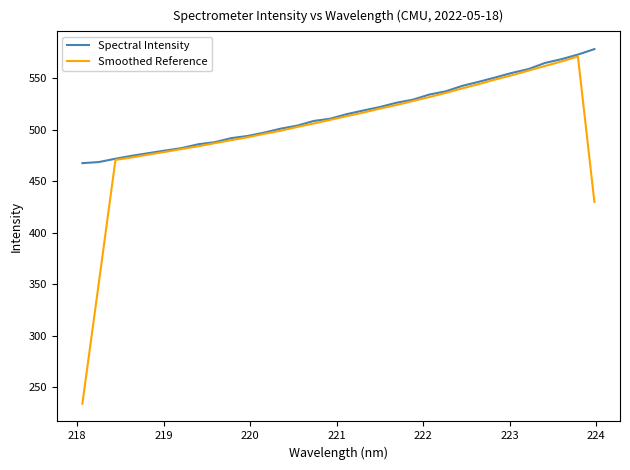

Which series has the widest spread of values?

Smoothed Reference